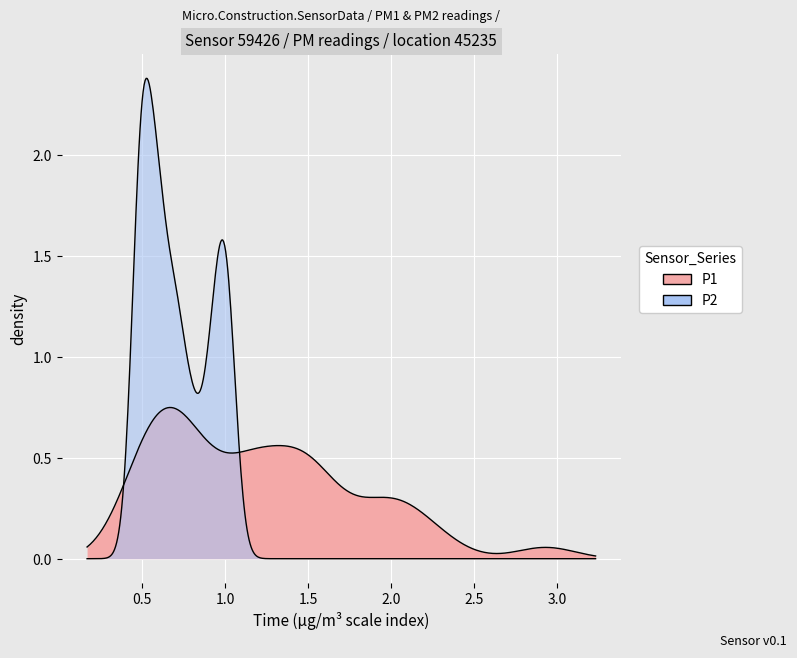

How many data points in P1 are less than 1?

16